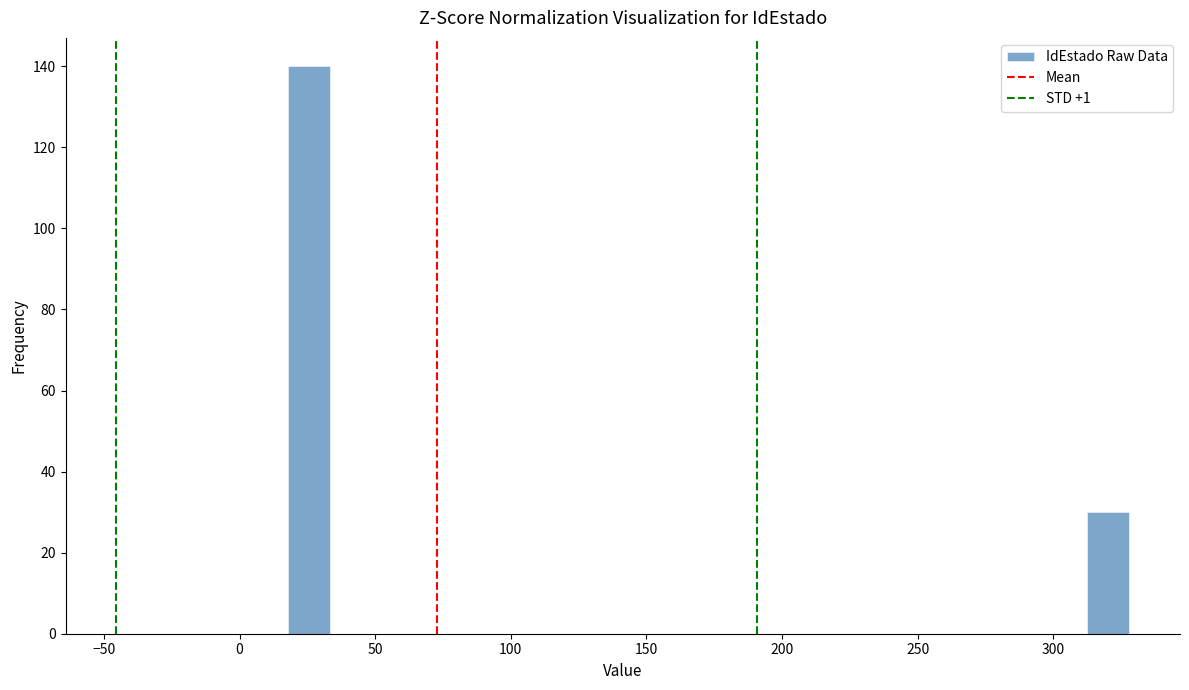

Around what value on the x-axis is the tallest bar? Give the approximate position of its centre, as read against the axis.

25